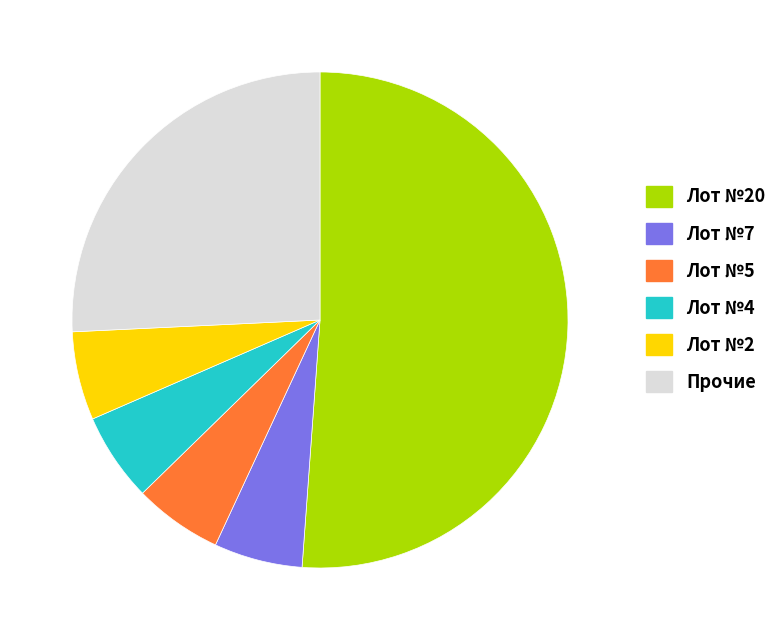

Approximately how many times larger is the value at Лот №20 compared to Прочие?

2.0